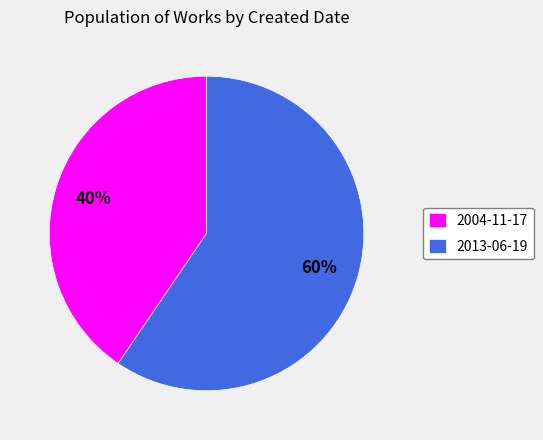

True or false: 2004-11-17 accounts for 47% of the total.

False